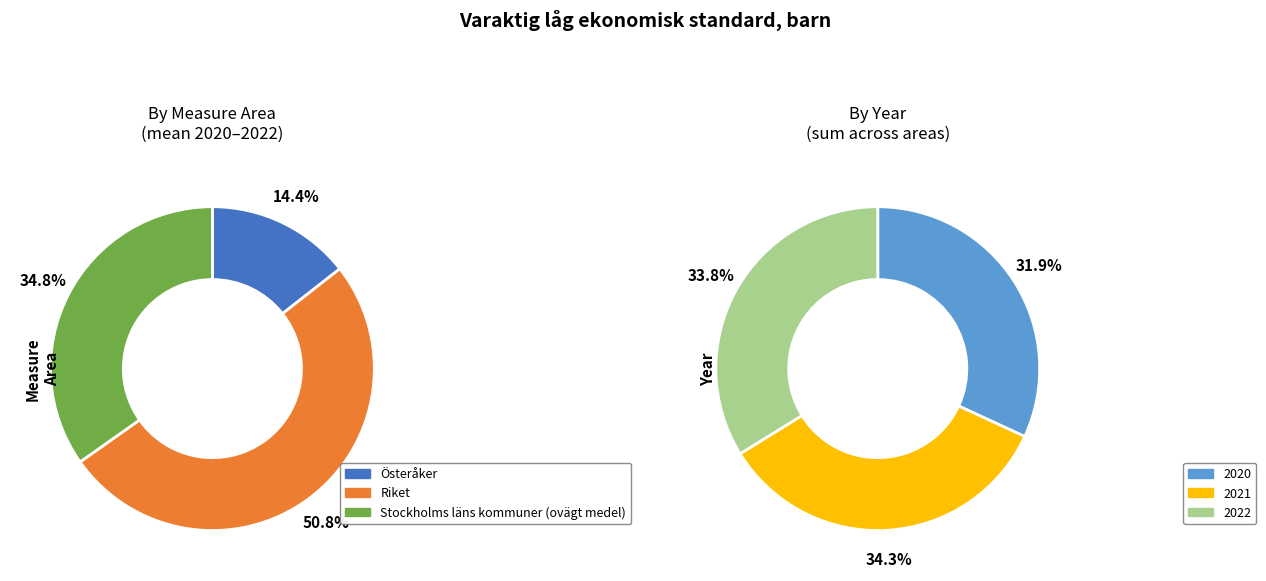

How many slices are in this pie chart?

3